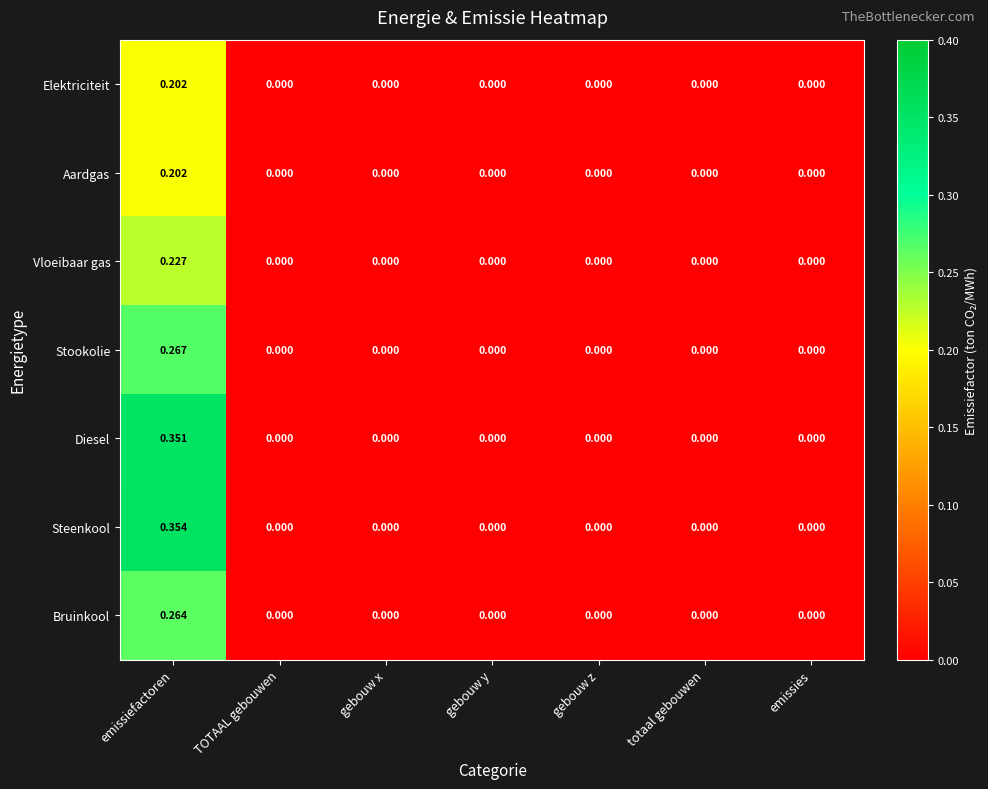

Which series has the widest spread of values?

Steenkool